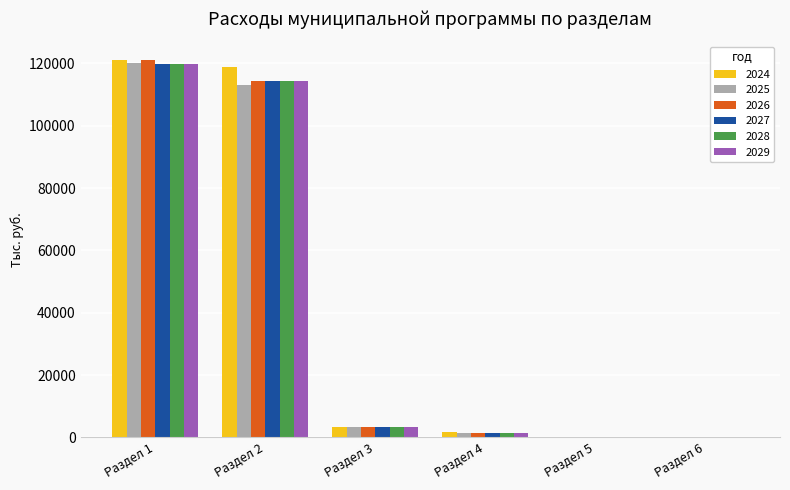

Is the value of 2024 at Раздел 3 greater than the value of 2027 at Раздел 1?

No